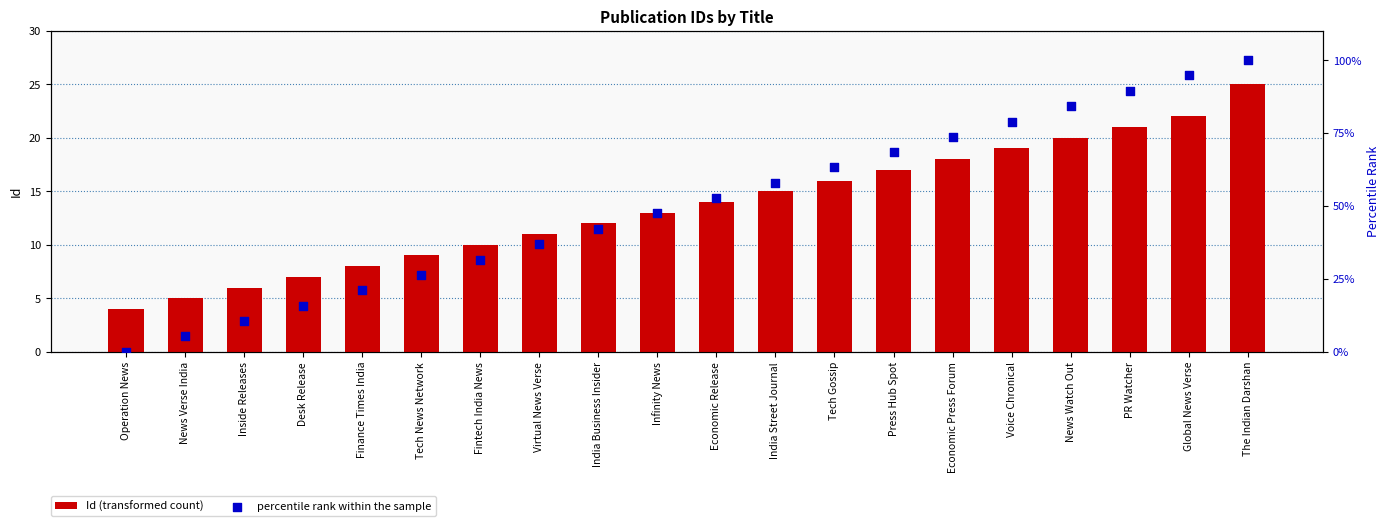

Is the value of Id (transformed count) at India Street Journal greater than the value of percentile rank within the sample at PR Watcher?

No